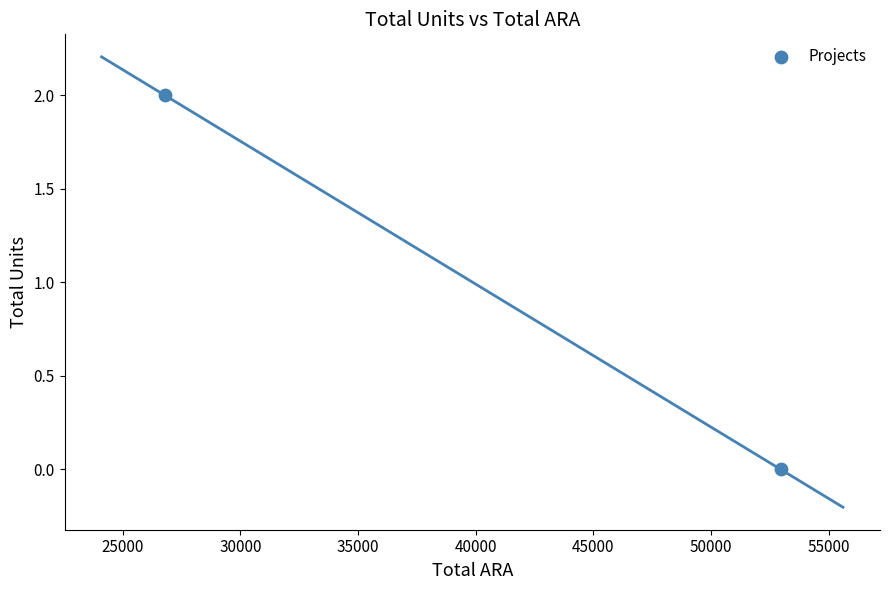

List the coordinates of all points as (X, Y) pairs, reading left to right.

(26777, 2)  (52956, 0)